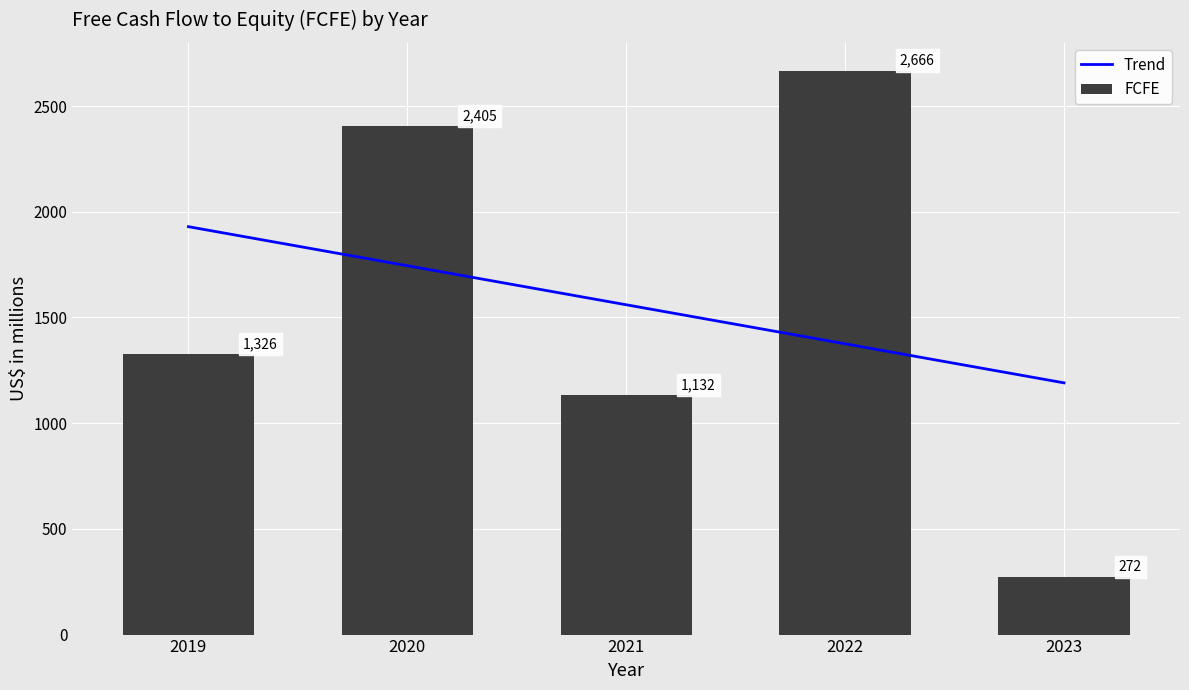

How many data points in FCFE are less than 1326?

2